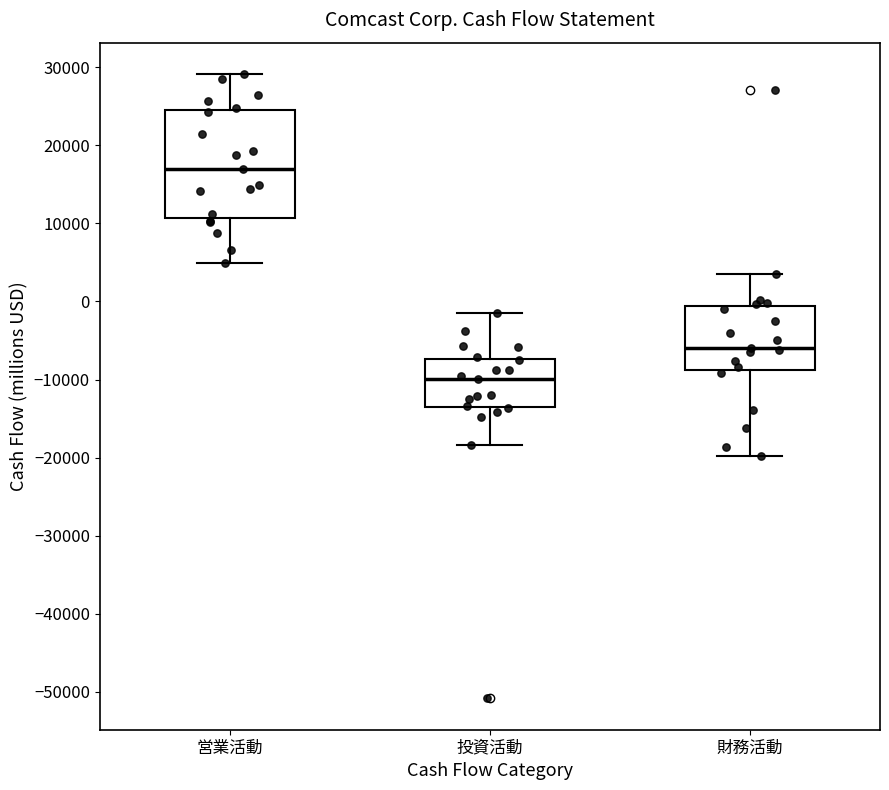

Where is the upper edge of the box for 営業活動 on the y-axis? The values are not printed on the chart, so give them approximately, as read against the axis.

25000